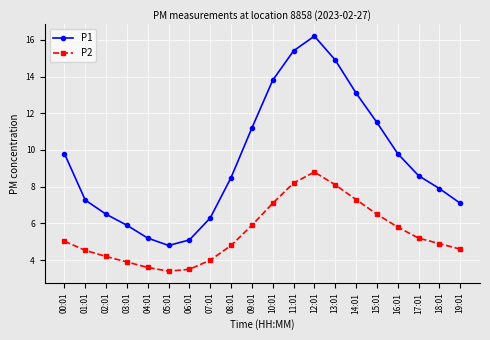

Reading right to left, extract all data points from this chart.

P1: 19:01=7.1	18:01=7.9	17:01=8.6	16:01=9.8	15:01=11.5	14:01=13.1	13:01=14.9	12:01=16.2	11:01=15.4	10:01=13.8	09:01=11.2	08:01=8.5	07:01=6.3	06:01=5.1	05:01=4.8	04:01=5.2	03:01=5.9	02:01=6.5	01:01=7.3	00:01=9.8
P2: 19:01=4.6	18:01=4.9	17:01=5.2	16:01=5.8	15:01=6.5	14:01=7.3	13:01=8.1	12:01=8.8	11:01=8.2	10:01=7.1	09:01=5.9	08:01=4.8	07:01=4.0	06:01=3.5	05:01=3.4	04:01=3.6	03:01=3.9	02:01=4.2	01:01=4.5	00:01=5.0